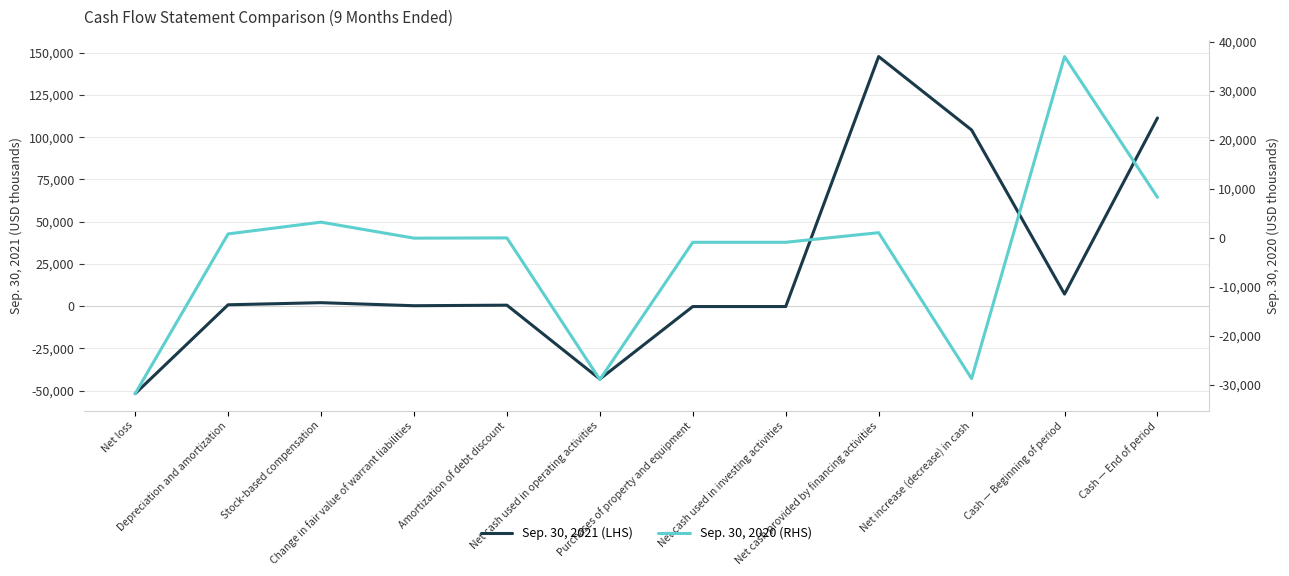

Which series has the widest spread of values?

Sep. 30, 2021 (LHS)